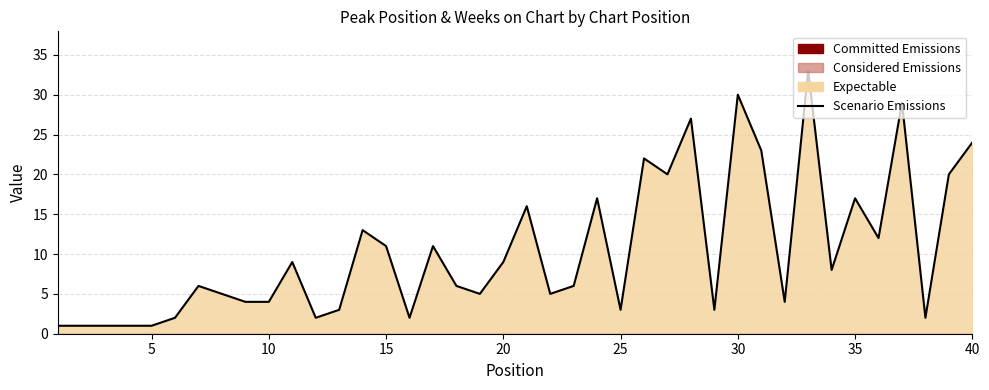

How many points are lower than both their immediate neighbors (excluding endpoints)?

11